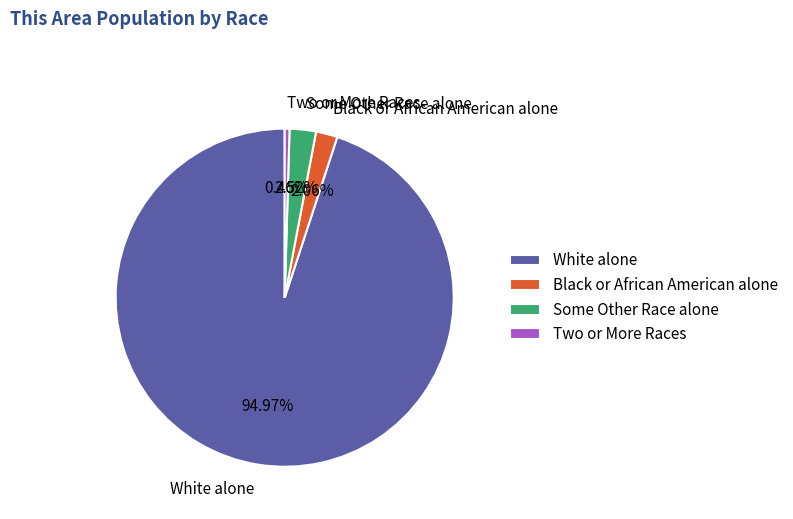

Do Black or African American alone and White alone together represent more than half of the pie?

Yes